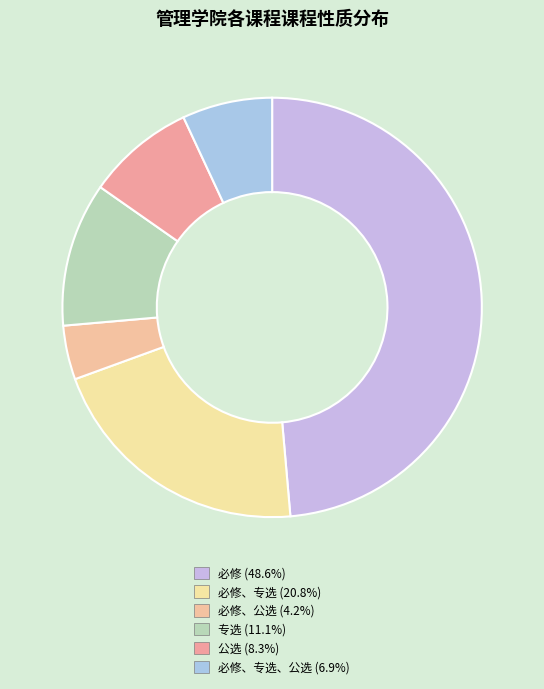

Is there any slice that represents more than half of the pie?

No